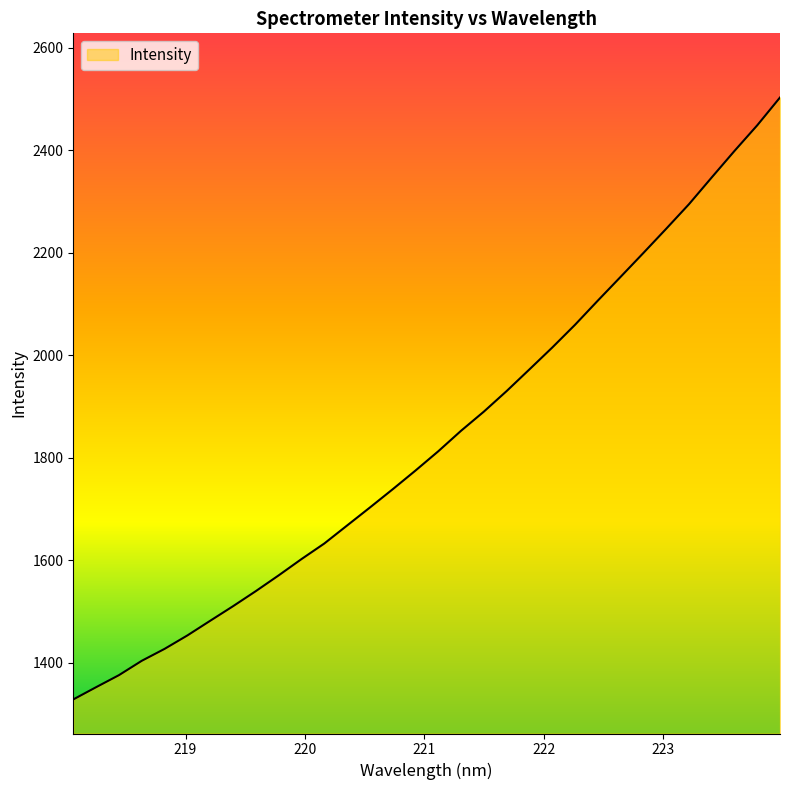

What is the minimum value shown in the chart?

1328.7